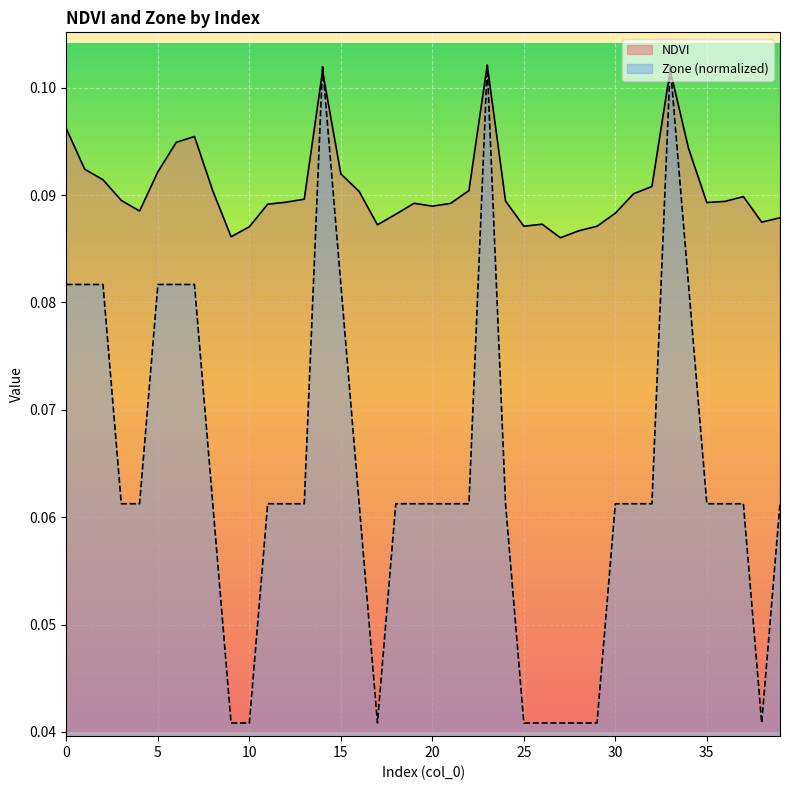

Reading left to right, transcribe all the data shown in this chart.

NDVI: 0=0.1	1=0.1	2=0.1	3=0.1	4=0.1	5=0.1	6=0.1	7=0.1	8=0.1	9=0.1	10=0.1	11=0.1	12=0.1	13=0.1	14=0.1	15=0.1	16=0.1	17=0.1	18=0.1	19=0.1	20=0.1	21=0.1	22=0.1	23=0.1	24=0.1	25=0.1	26=0.1	27=0.1	28=0.1	29=0.1	30=0.1	31=0.1	32=0.1	33=0.1	34=0.1	35=0.1	36=0.1	37=0.1	38=0.1	39=0.1
Zone: 0=0.1	1=0.1	2=0.1	3=0.1	4=0.1	5=0.1	6=0.1	7=0.1	8=0.1	9=0.0	10=0.0	11=0.1	12=0.1	13=0.1	14=0.1	15=0.1	16=0.1	17=0.0	18=0.1	19=0.1	20=0.1	21=0.1	22=0.1	23=0.1	24=0.1	25=0.0	26=0.0	27=0.0	28=0.0	29=0.0	30=0.1	31=0.1	32=0.1	33=0.1	34=0.1	35=0.1	36=0.1	37=0.1	38=0.0	39=0.1